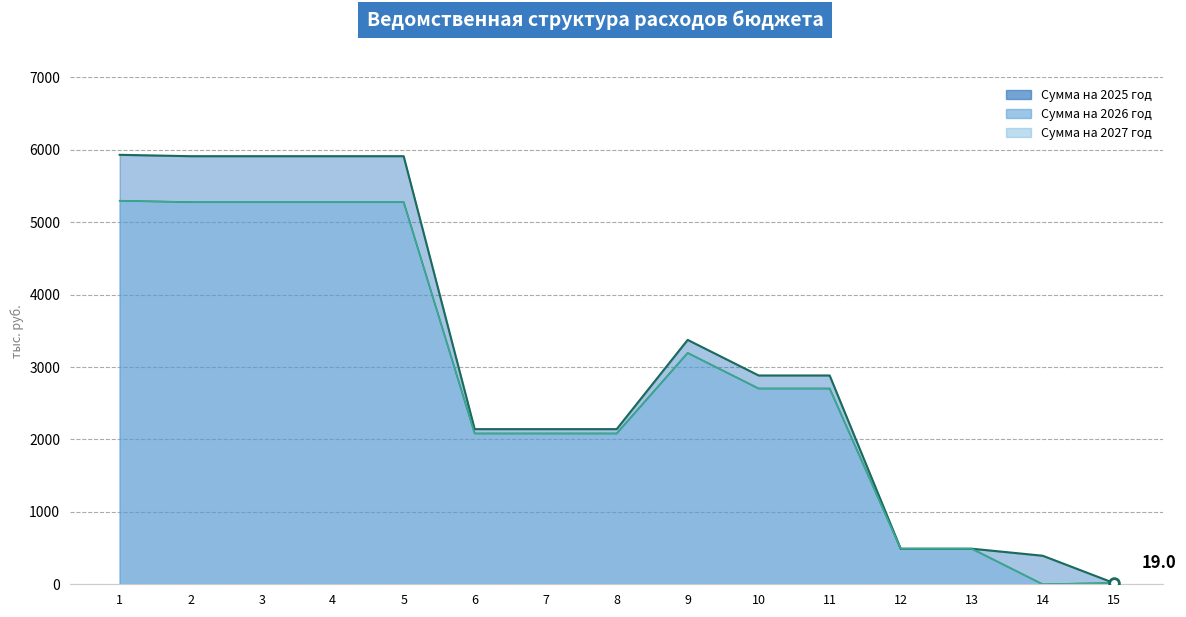

Where is the first local maximum for Сумма на 2025 год?

9